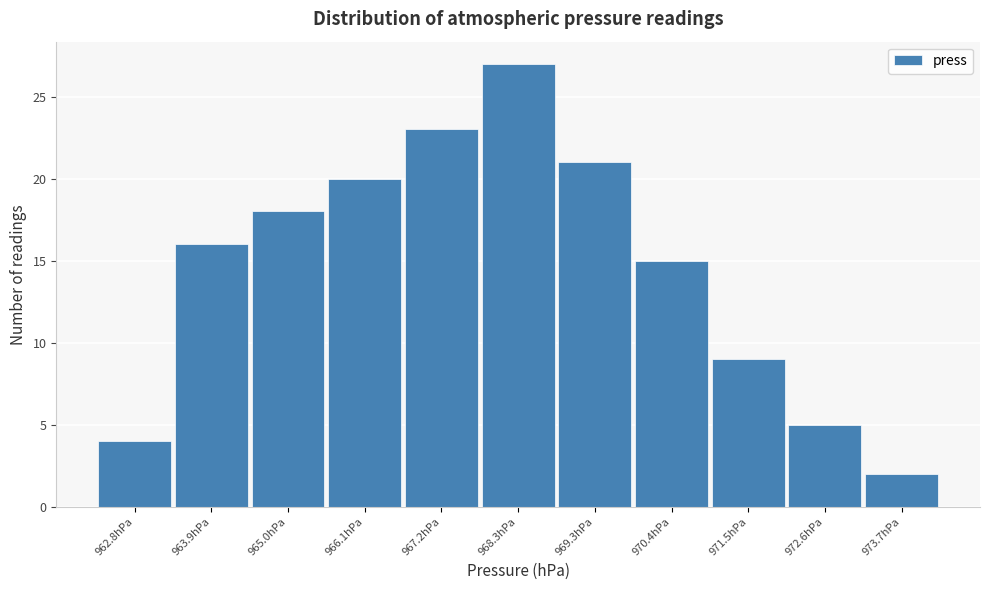

How tall is the bar that spans 967.8 to 968.8 on the x-axis? Neither the bar edges nor the heights are printed on the chart, so give them approximately, as read against the axes.

27